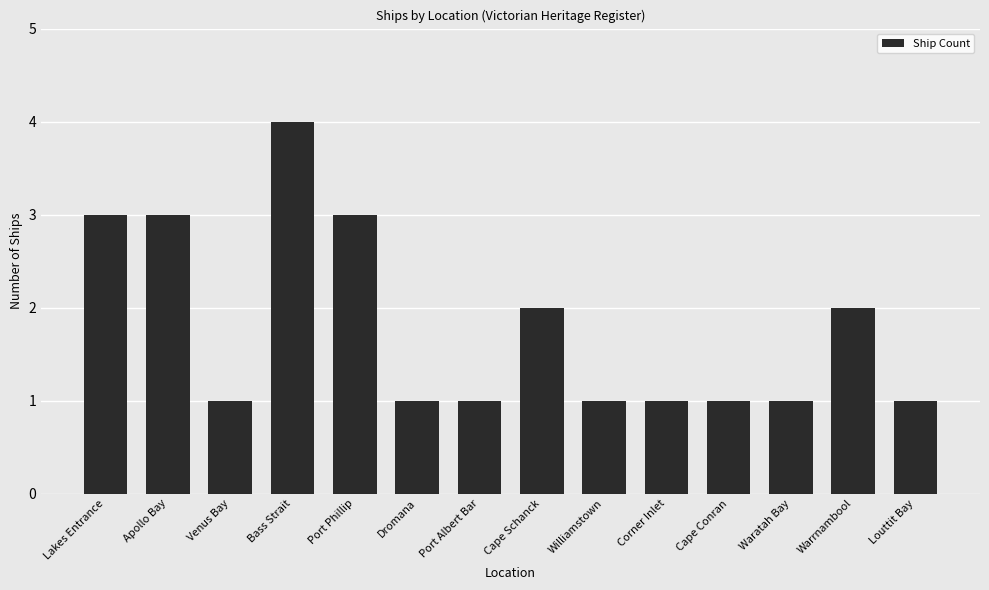

How many distinct data groups are displayed?

1